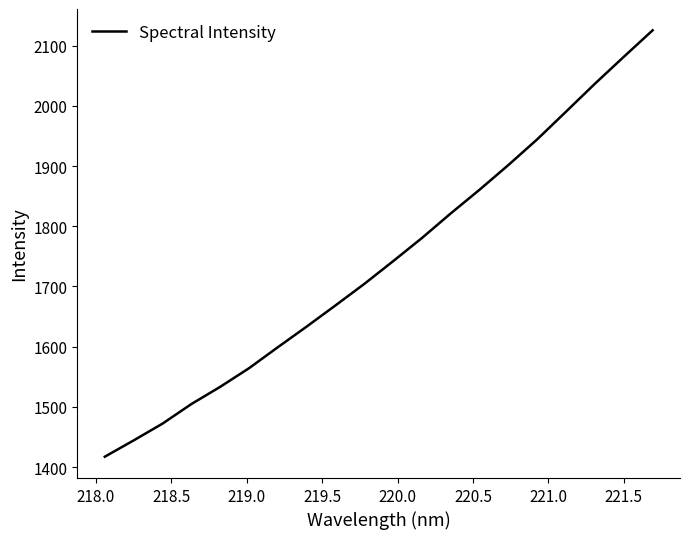

What is the minimum value shown in the chart?

1417.1